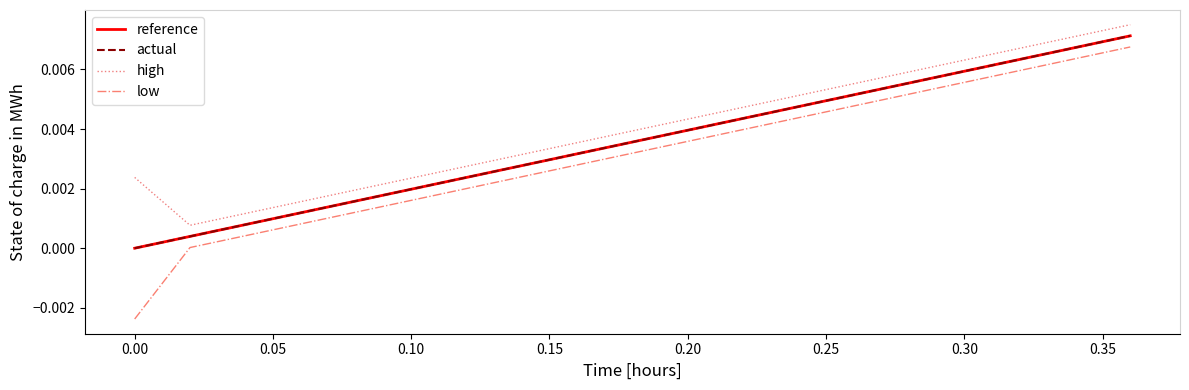

Does the chart display data point markers on the line(s)?

No